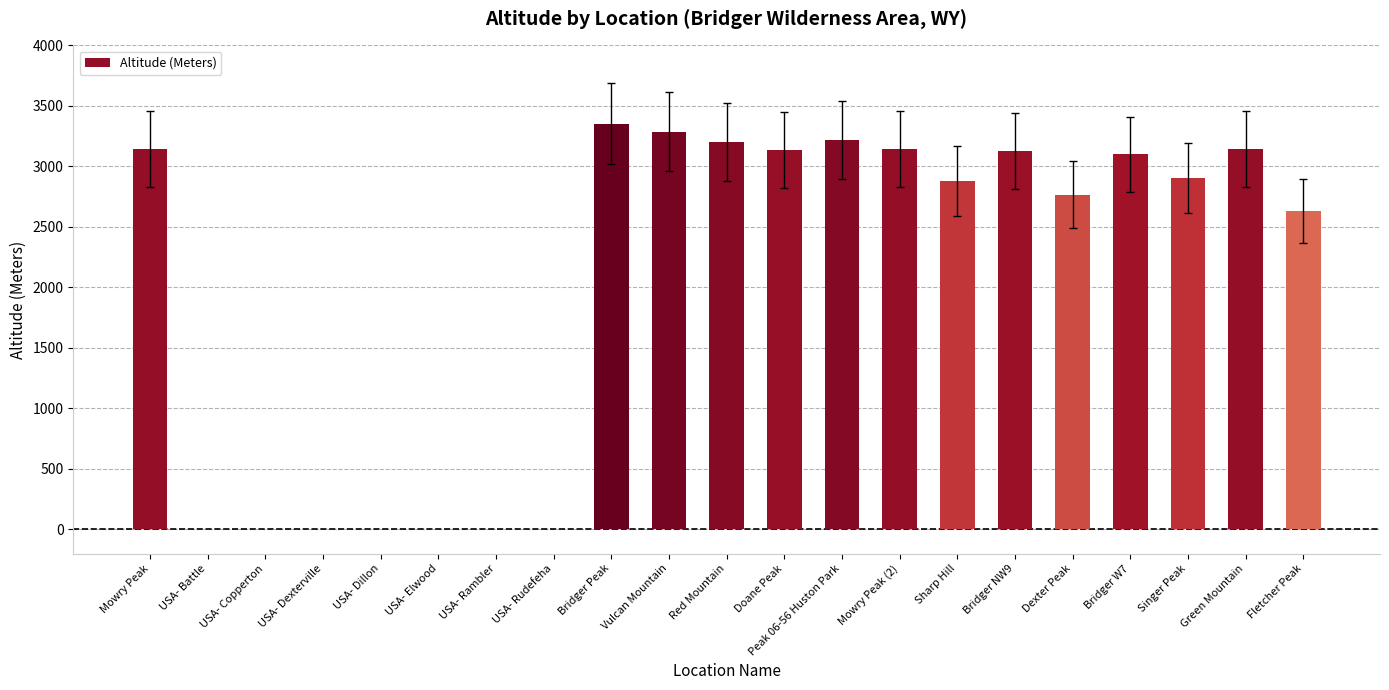

What is the maximum value shown in the chart?

3354